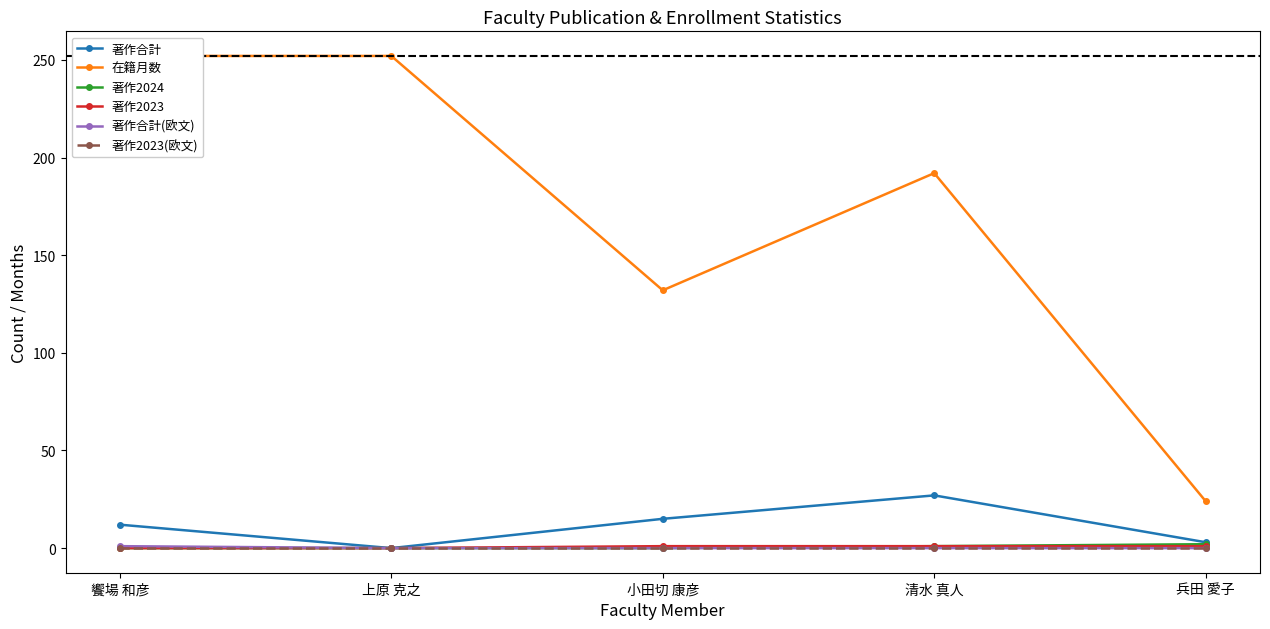

What is the label of the 2nd point from the right?

清水 真人